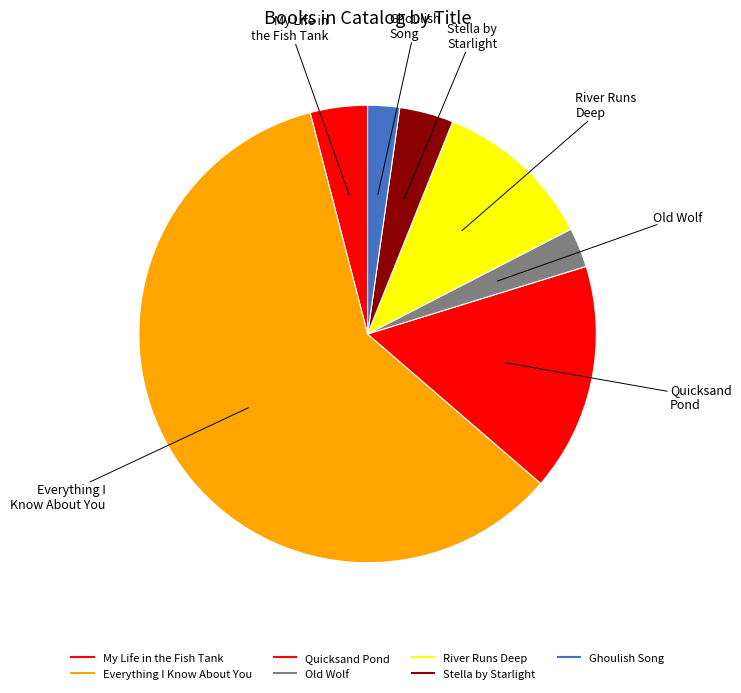

To the nearest percent, what is the average slice percentage?

14%